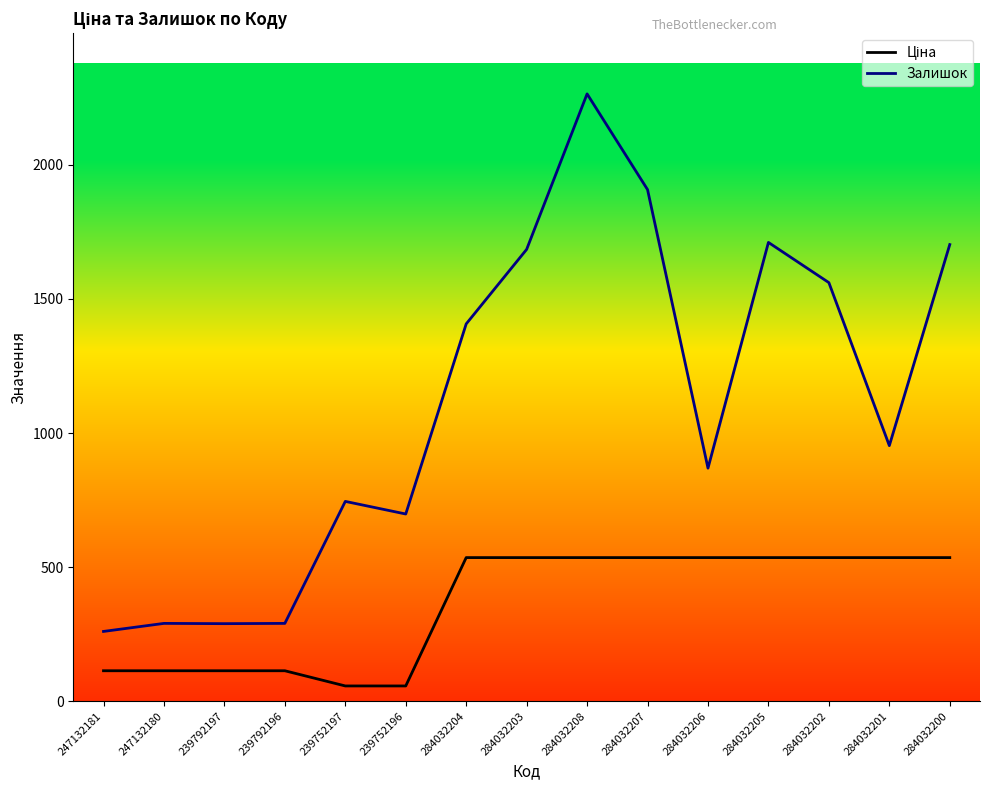

True or false: Залишок has more than 0 interior local peaks.

True